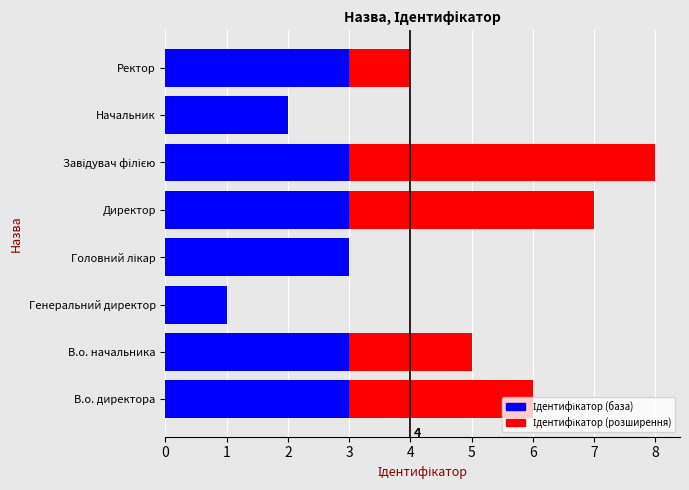

What is the total value across all series at В.о. начальника?

5